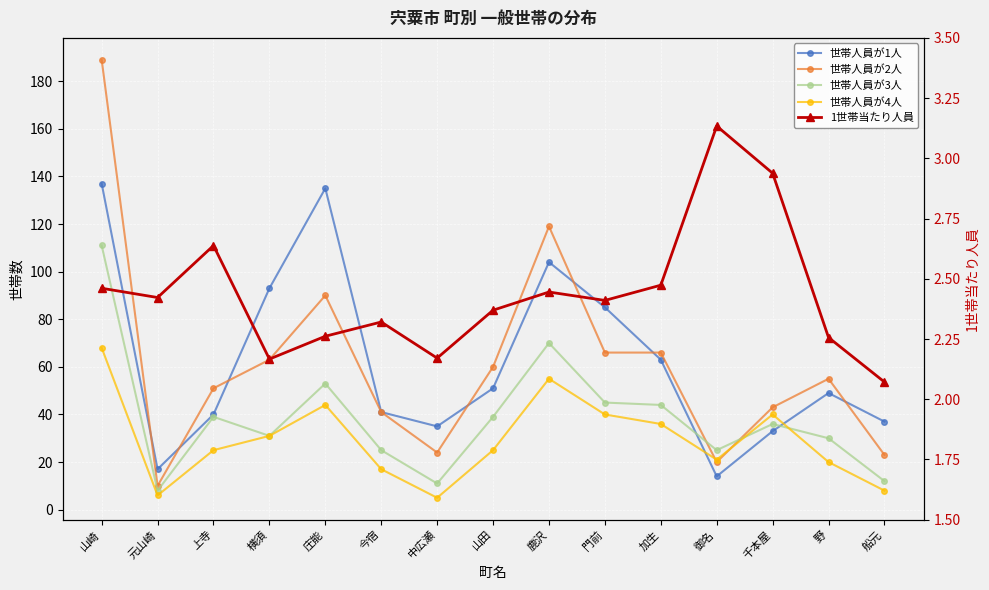

How many interior local valleys does the 世帯人員が4人 series have?

3